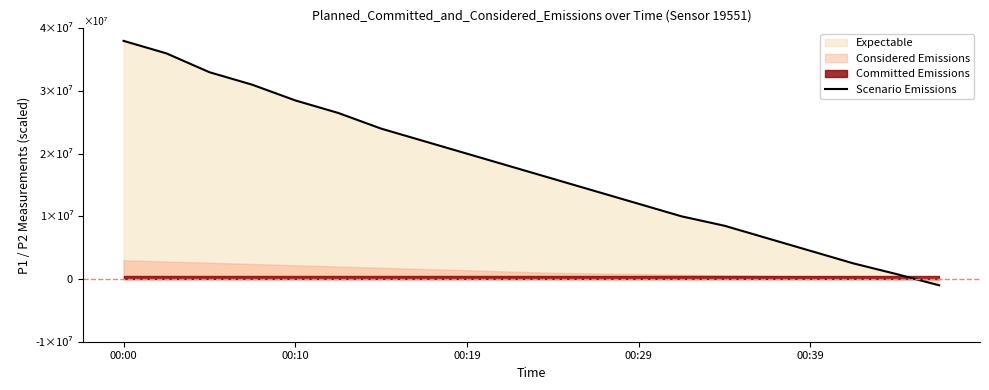

What is the minimum value shown in the chart?

-1000000